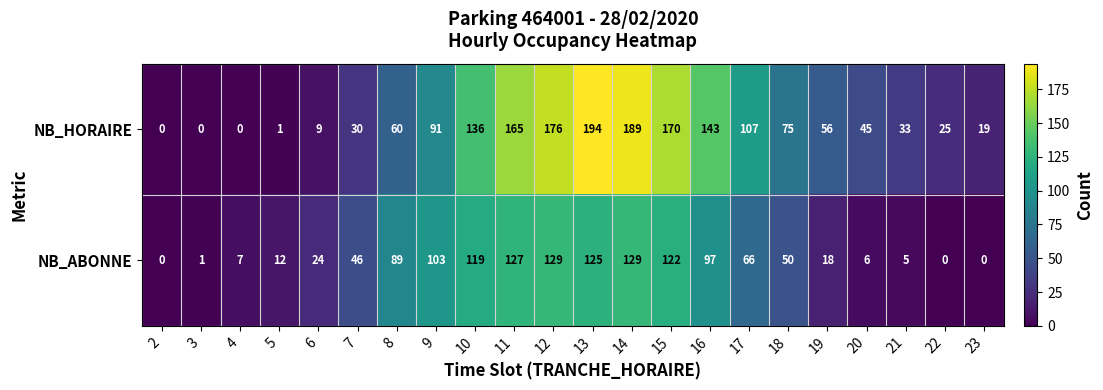

Which series changed the most between 14 and 22?

NB_HORAIRE